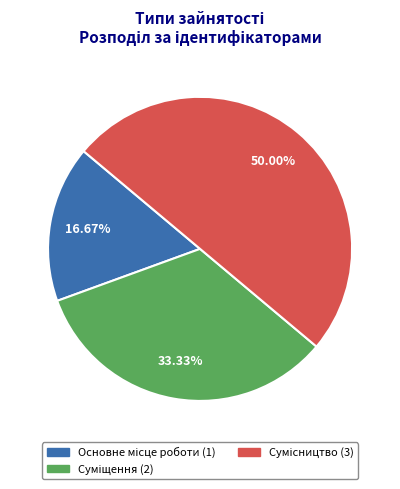

Which slice is the smallest?

Основне місце роботи